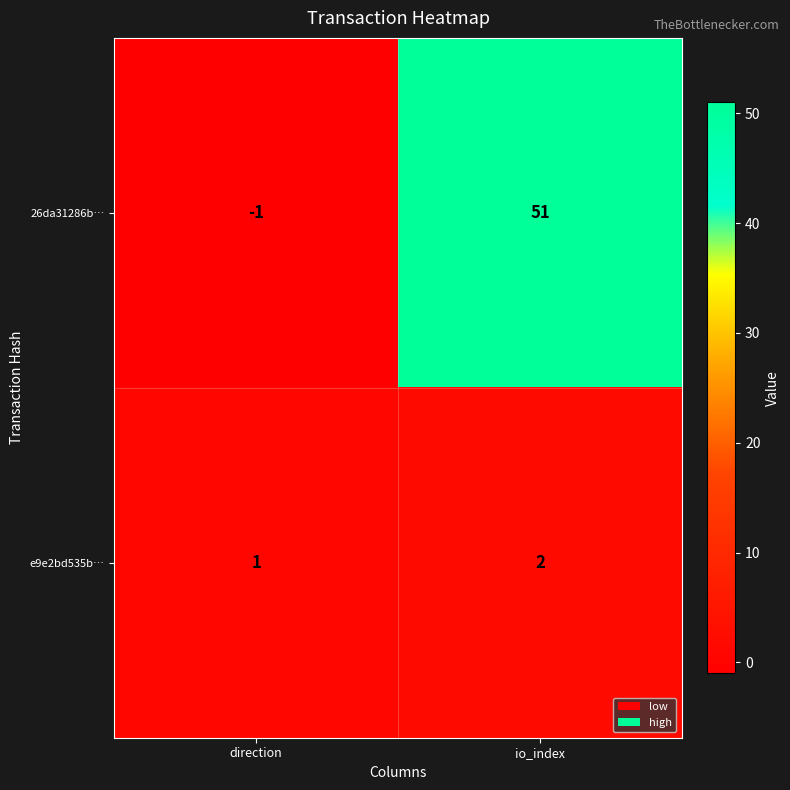

Which series has the largest total across all categories?

26da31286b…